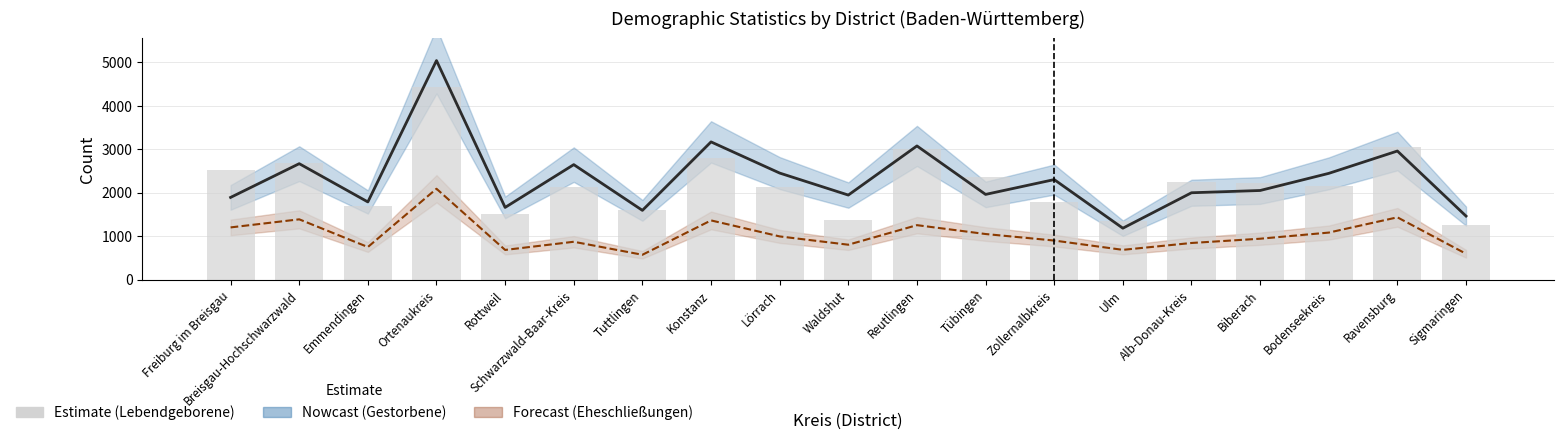

At which category does the chart reach its peak across all series?

Ortenaukreis